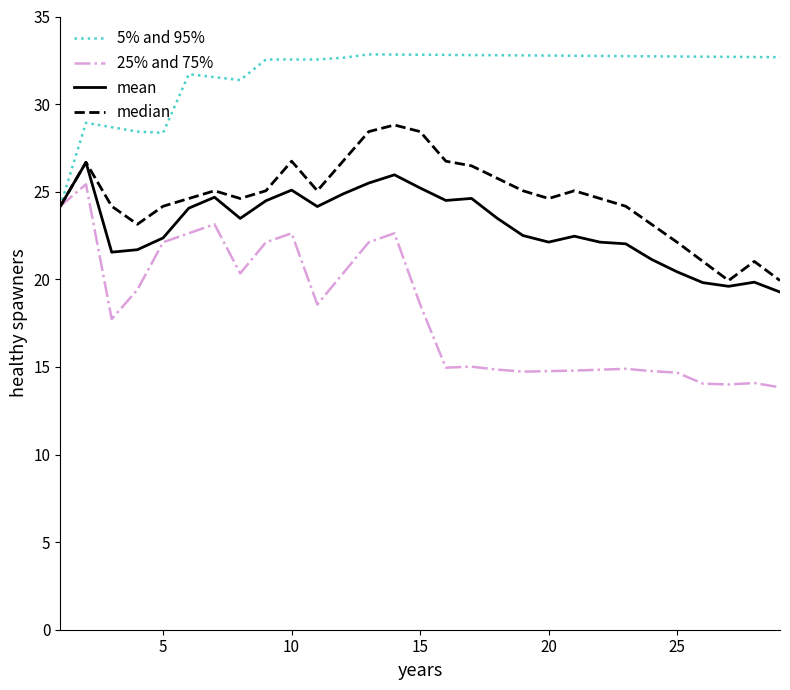

What is the minimum value for 5% and 95%?

24.2